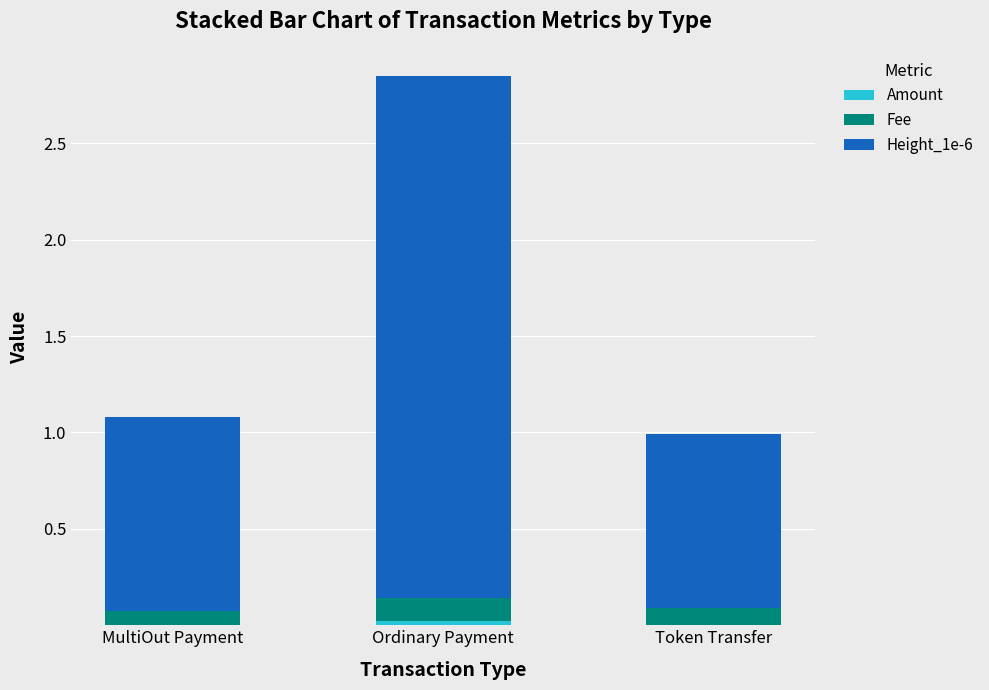

At which category is the sum across all series the highest?

Ordinary Payment